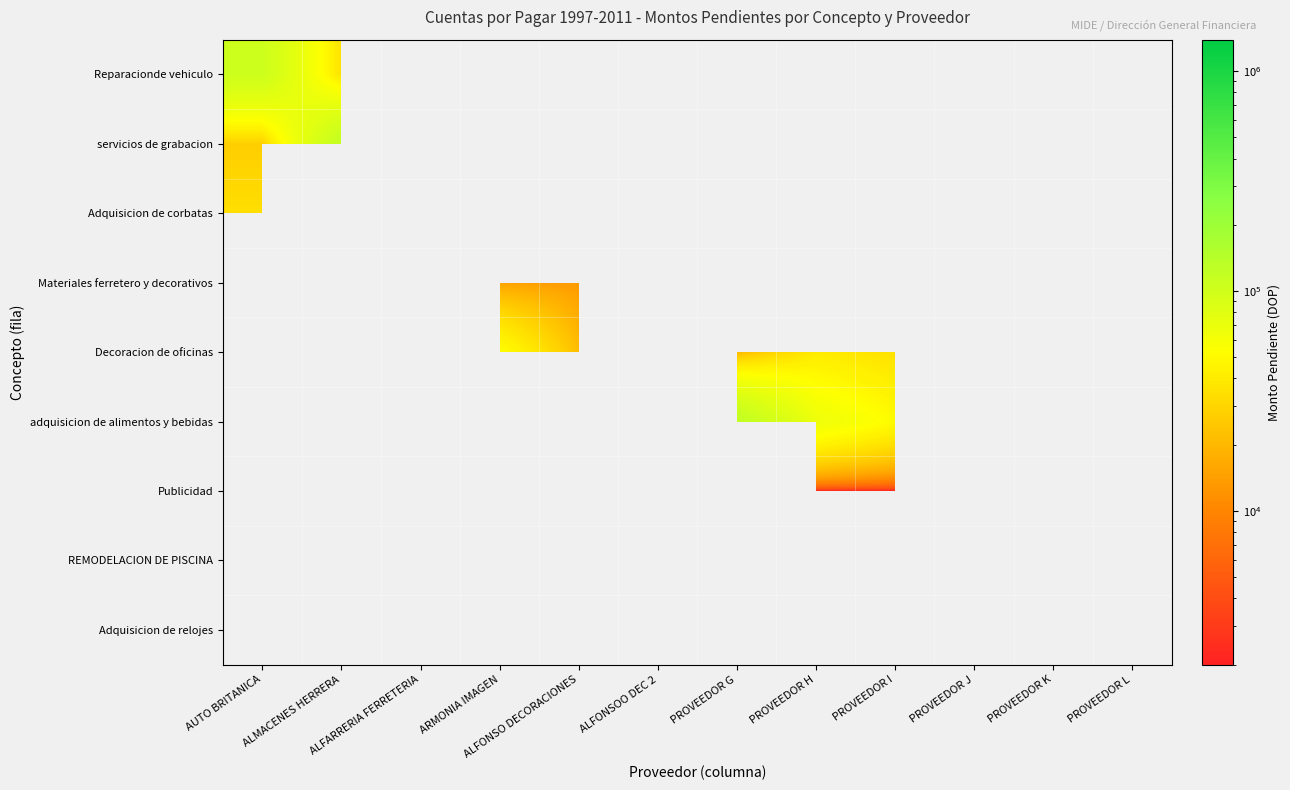

What is the highest value of the Reparacionde vehiculo series?

104645.5